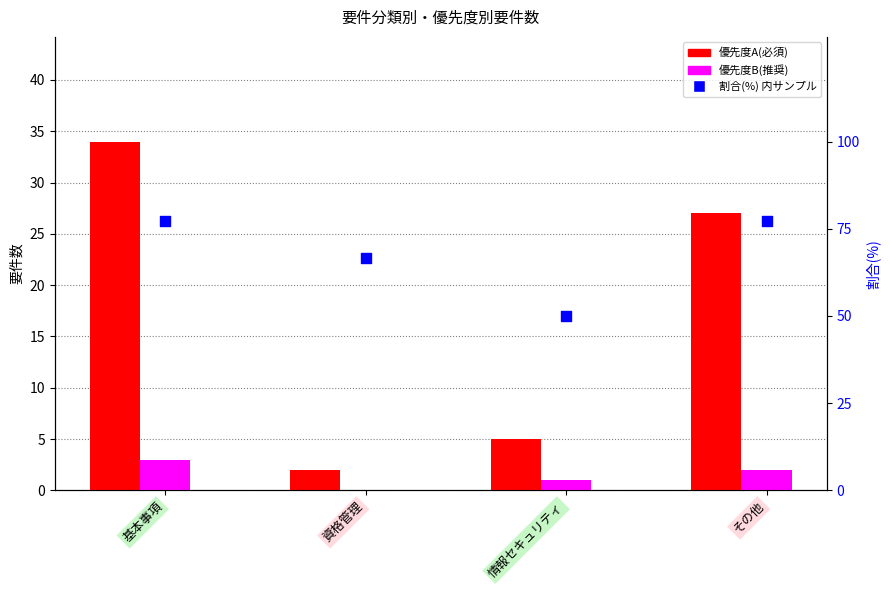

Is the value of 割合(%)を0、63、75、100基準 at 情報セキュリティ greater than the value of 優先度 A at 情報セキュリティ?

Yes